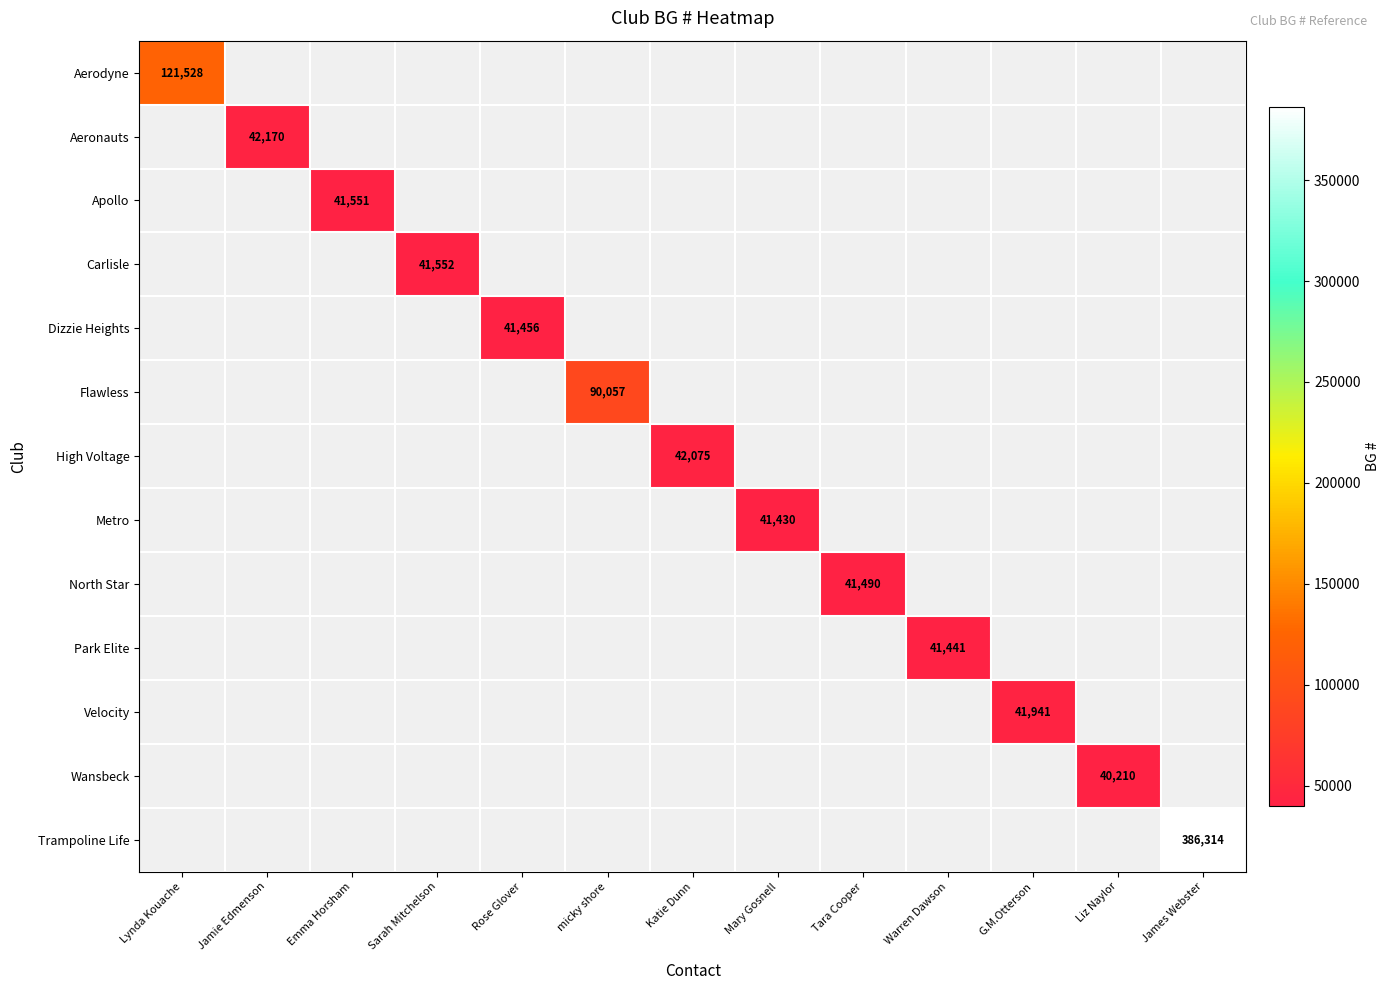

Which series has the widest spread of values?

Trampoline Life